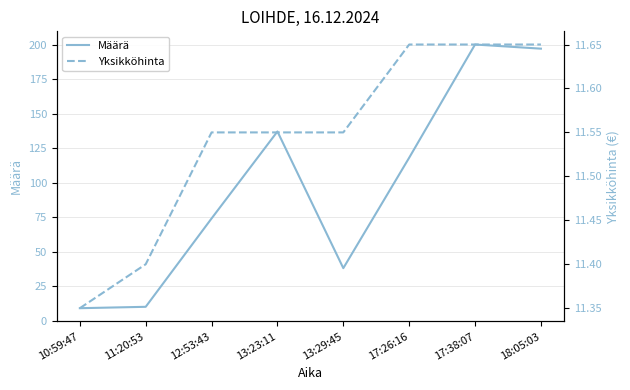

Where do Määrä and Yksikköhinta first cross each other?

11:20:53 and 12:53:43